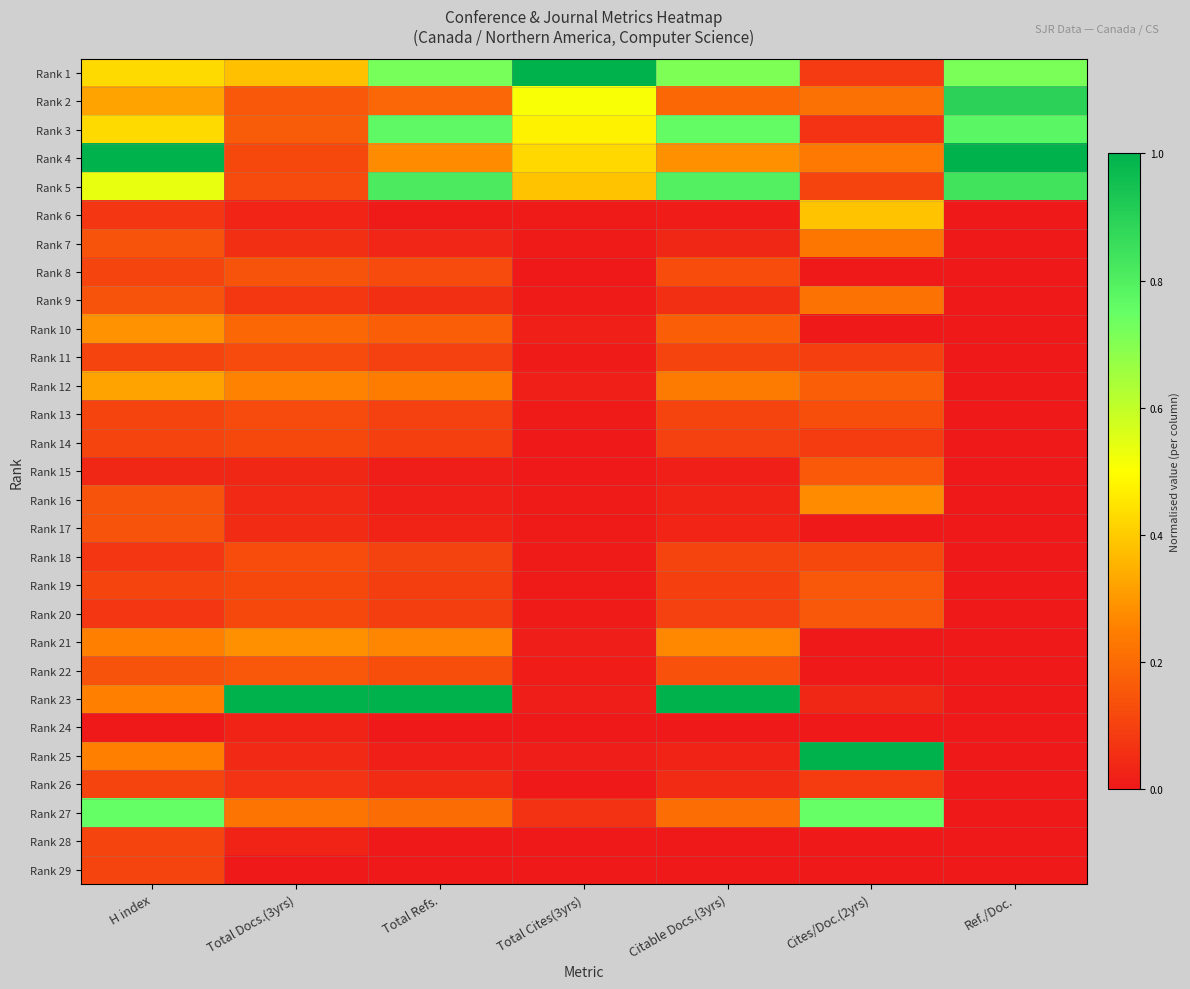

What is the total value across all series at Cites/Doc.(2yrs)?

4.8